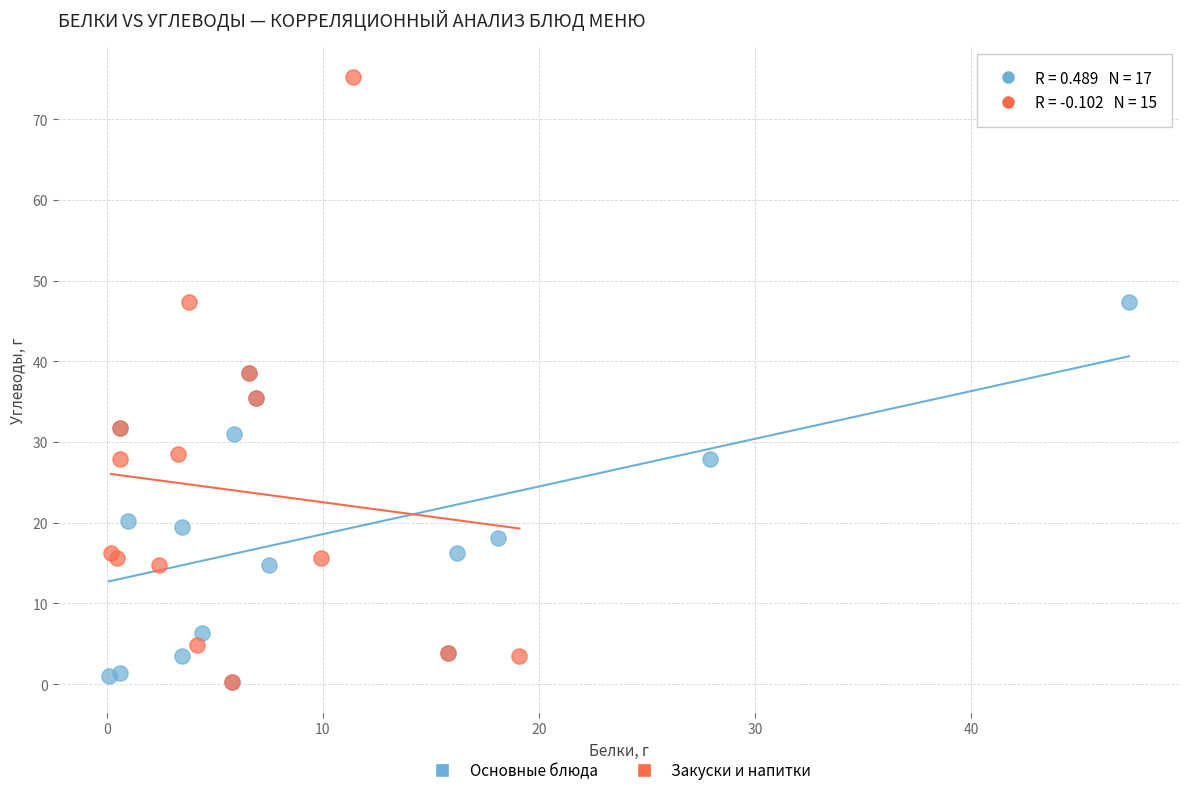

What are all the series names shown in the legend?

Основные блюда, Закуски и напитки